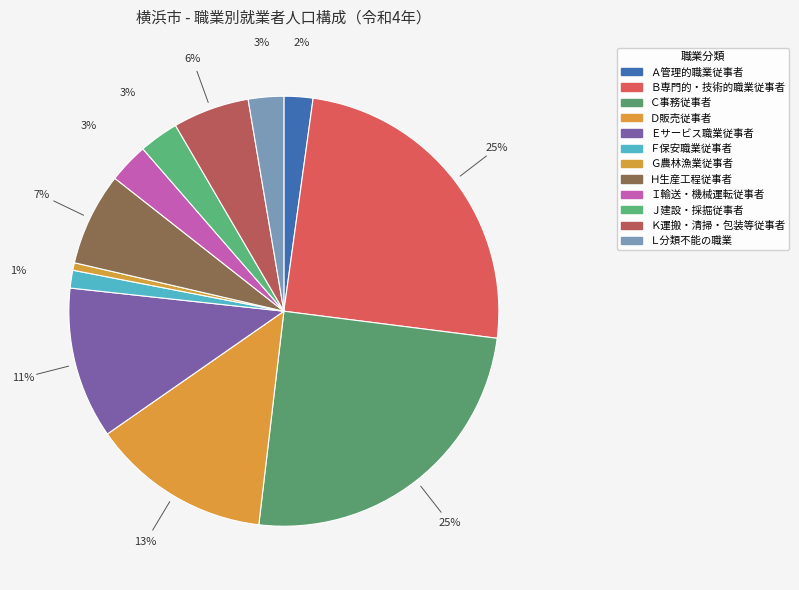

How many slices are in this pie chart?

12